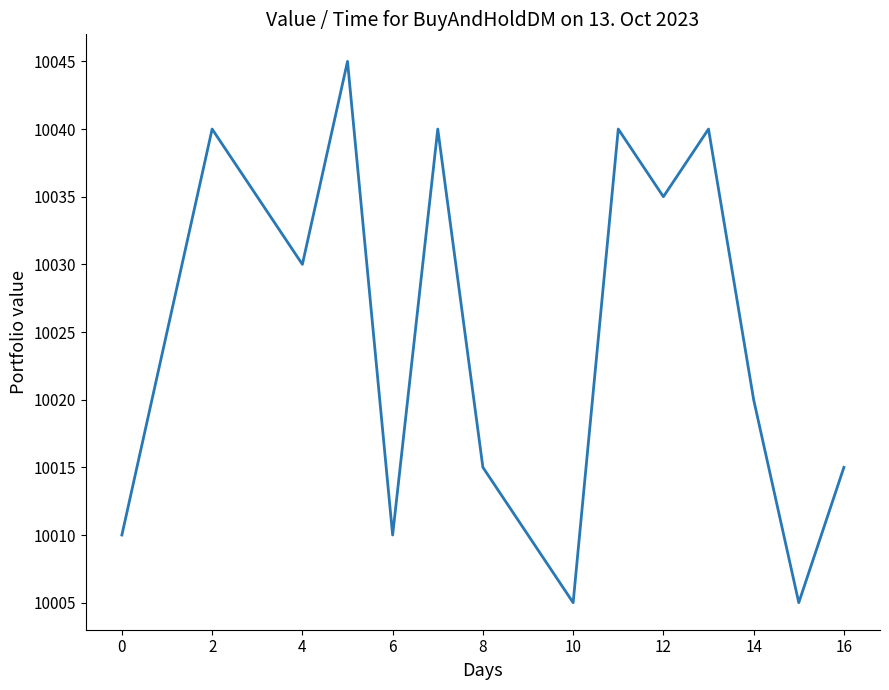

Does the chart have visible grid lines?

No